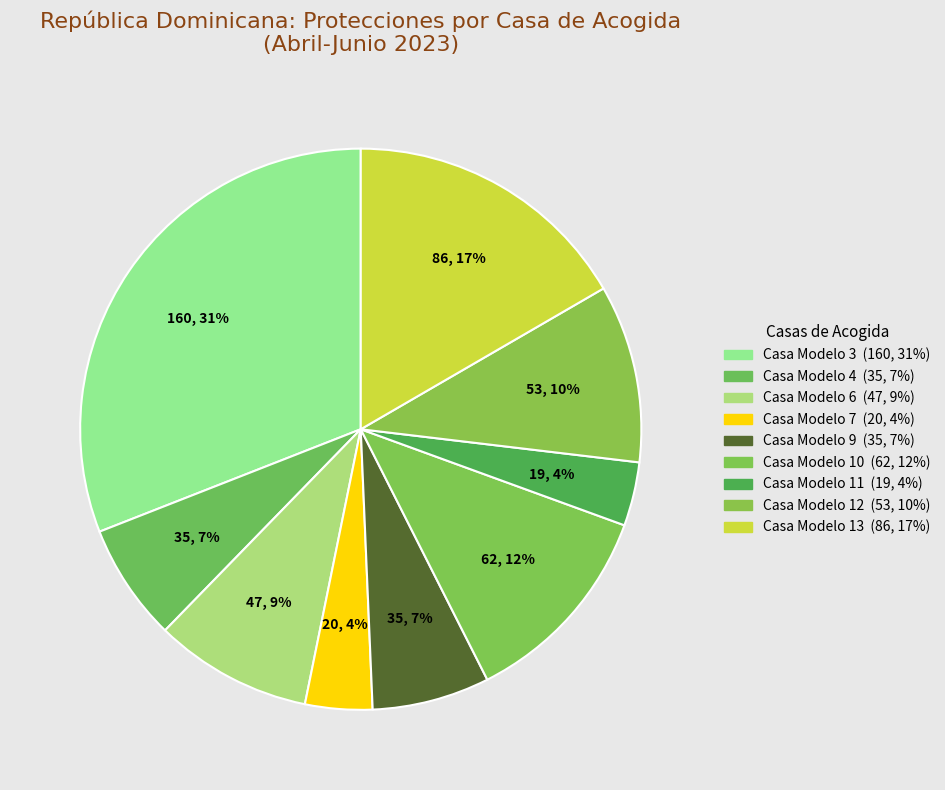

What percentage is the Casa Modelo 10 slice, to the nearest percent?

12%